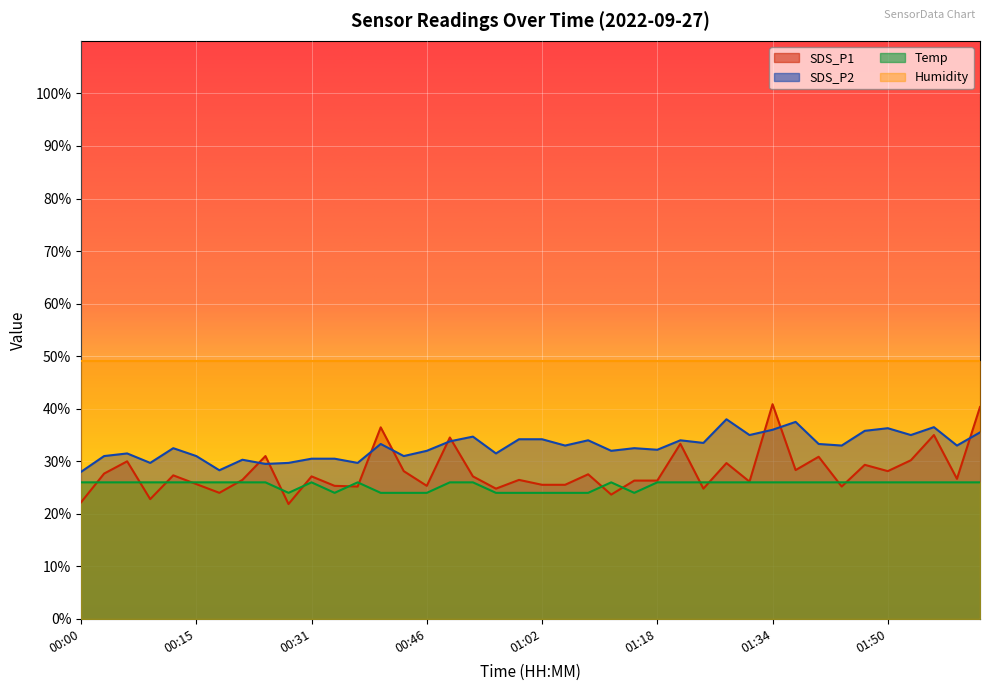

True or false: Temp has more than 1 points higher than both neighbors.

True